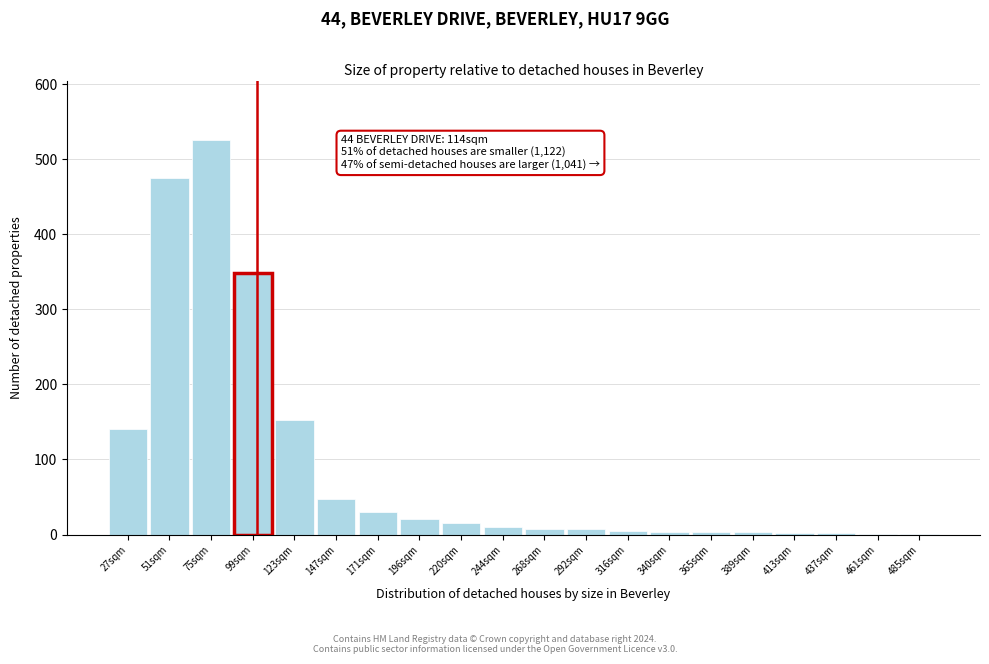

What is the sum of all values?

1801